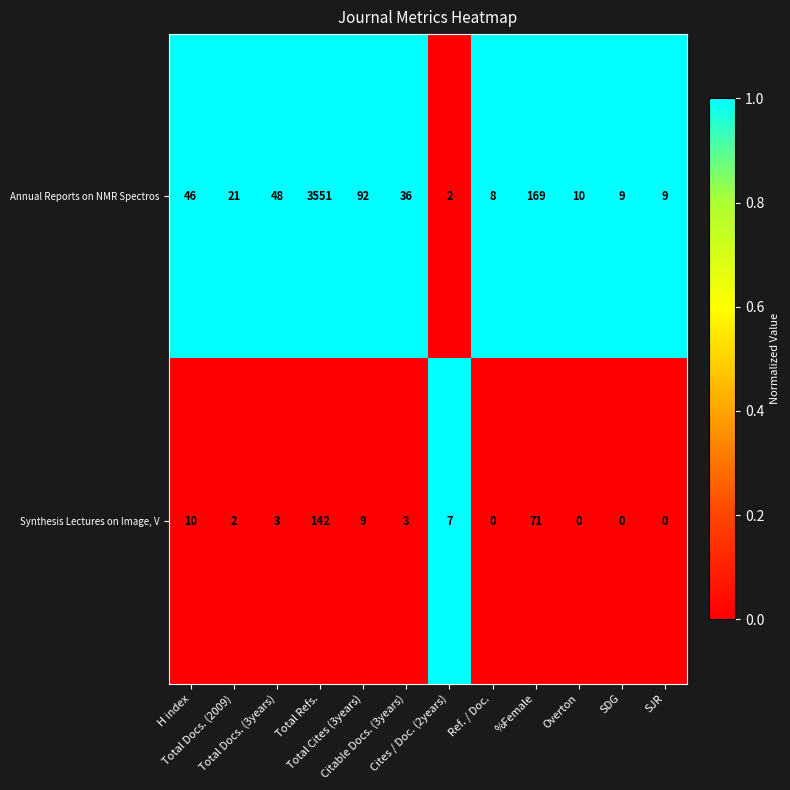

What is the difference between the second highest and second lowest values in the Synthesis Lectures on Image, V series?

71